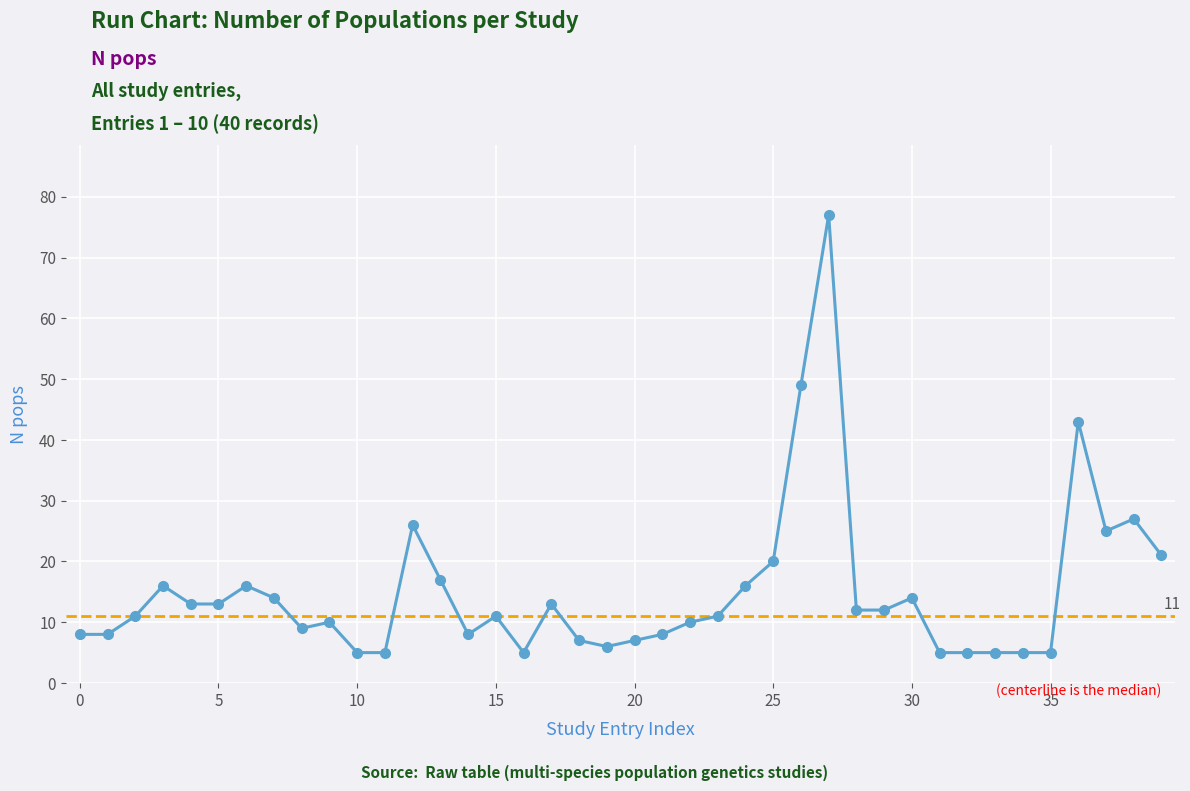

True or false: there are more than 0 points higher than both neighbors.

True